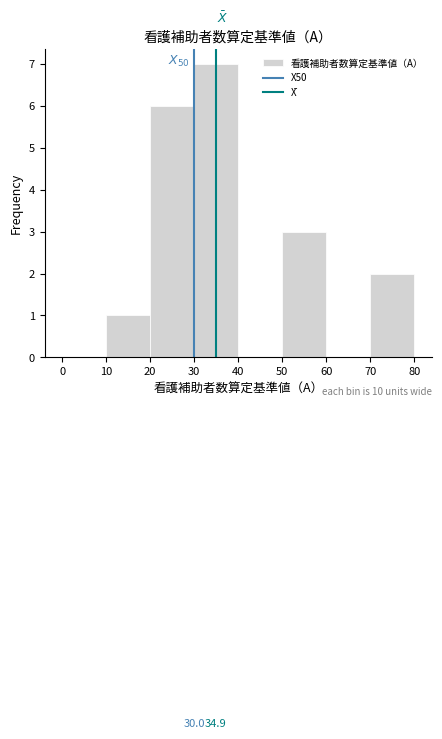

Which range on the x-axis has the tallest bar?

30 to 40